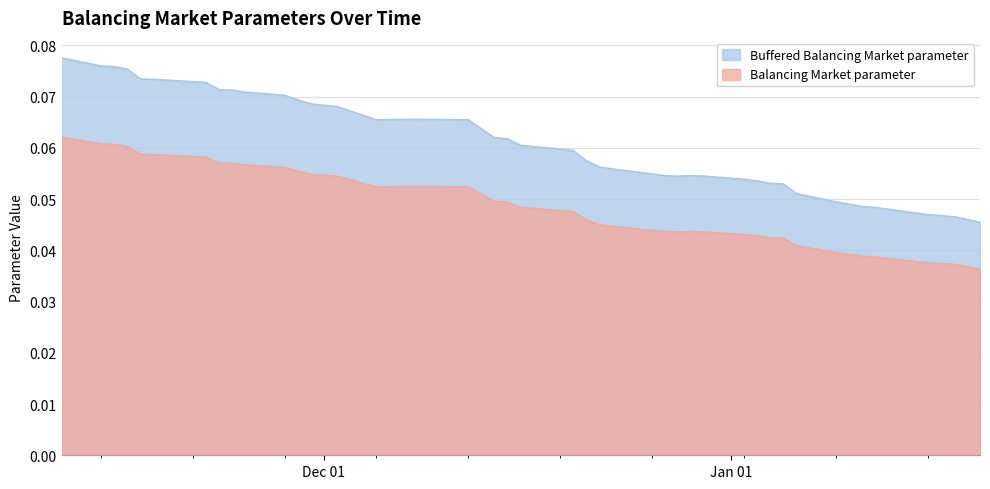

Does the chart display data point markers on the line(s)?

No